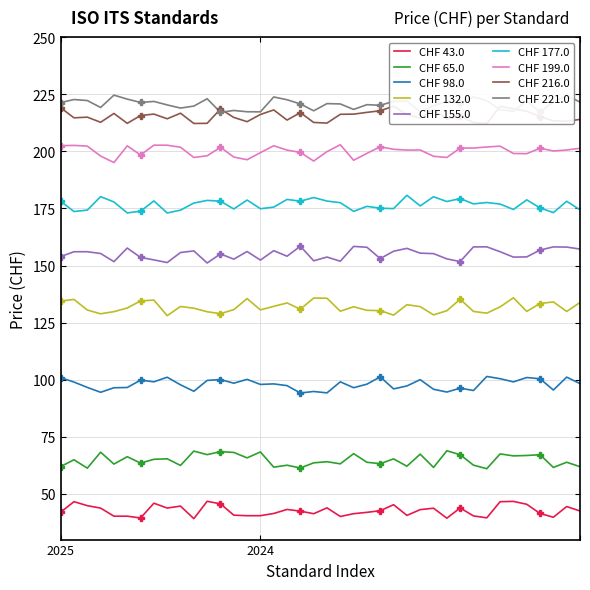

True or false: CHF 177.0 has more than 0 interior local peaks.

True